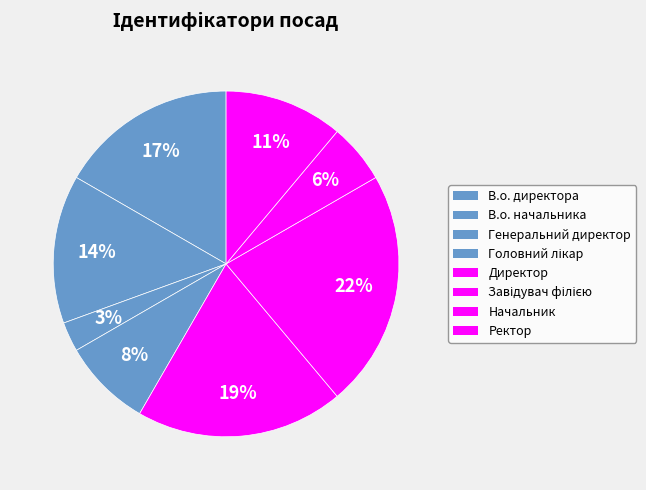

How many slices are in this pie chart?

8